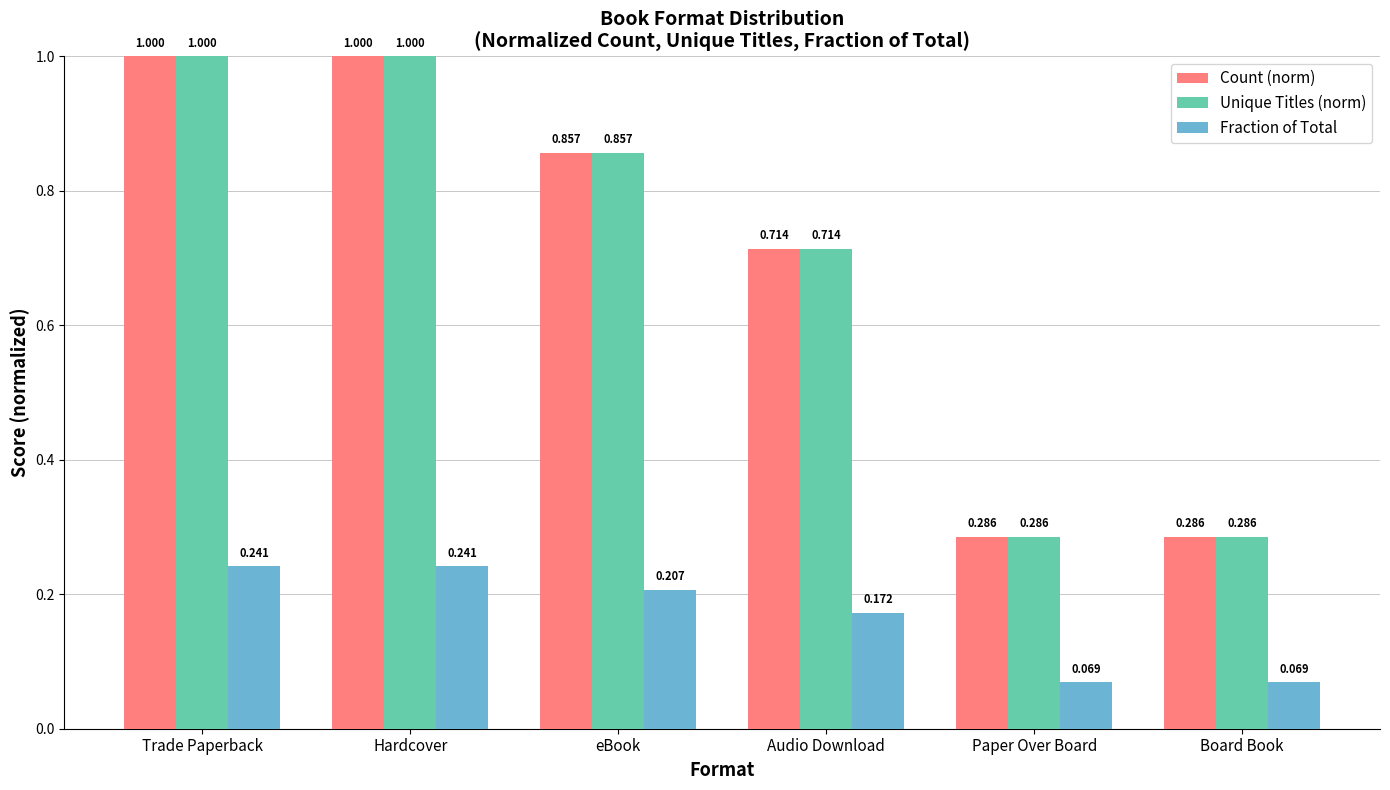

What are all the series names shown in the legend?

Count (norm), Unique Titles (norm), Fraction of Total